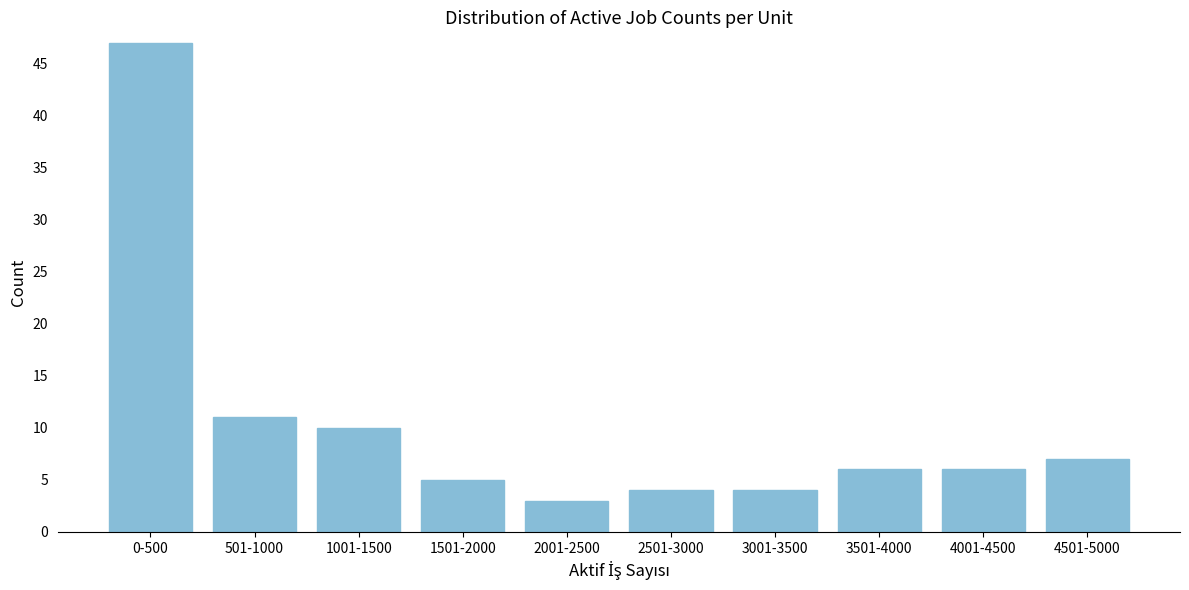

Reading left to right, what are all the values shown in this chart?

0-500=47	501-1000=11	1001-1500=10	1501-2000=5	2001-2500=3	2501-3000=4	3001-3500=4	3501-4000=6	4001-4500=6	4501-5000=7